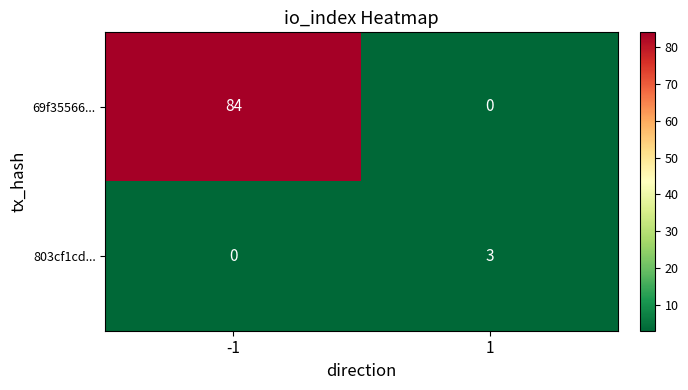

Is it true that 69f35566... equals 39 at 1?

False